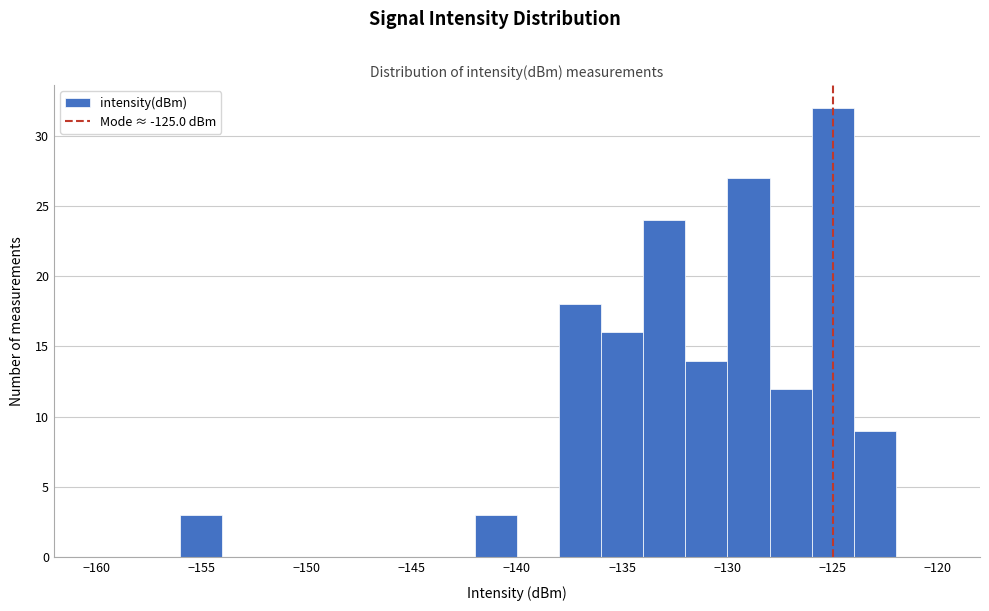

What is the height of the bar covering -124 to -122 on the x-axis? The values are not printed on the chart, so give them approximately, as read against the axis.

9